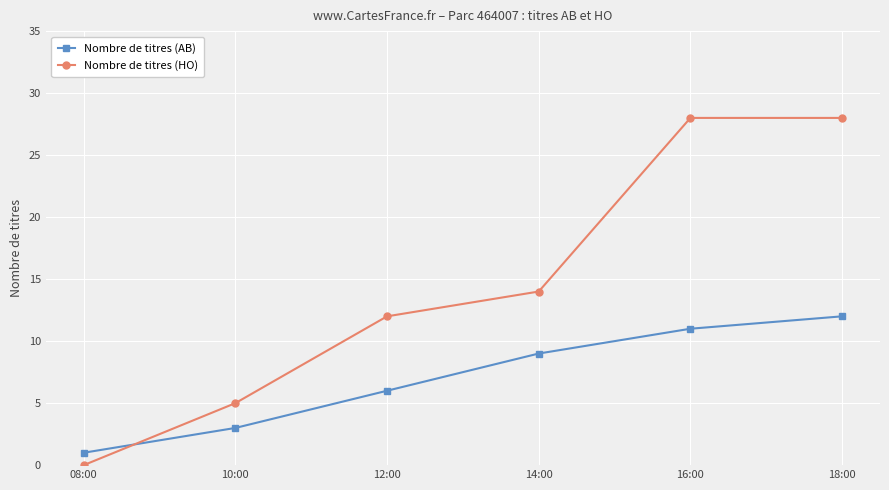

List the series in order of their peak value, highest first.

Nombre de titres (HO), Nombre de titres (AB)